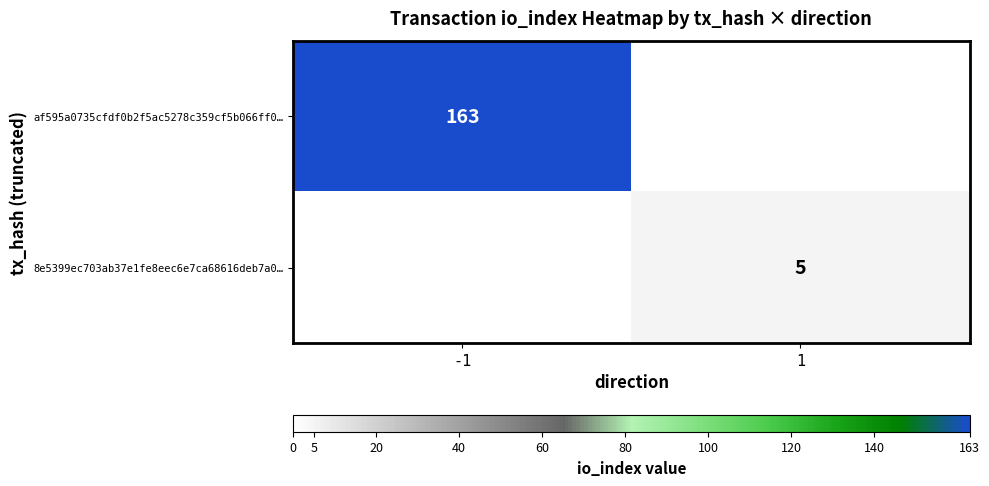

The 8e5399ec703ab37e1fe8eec6e7ca68616deb7a0… series shows 3 at 1. True or false?

False